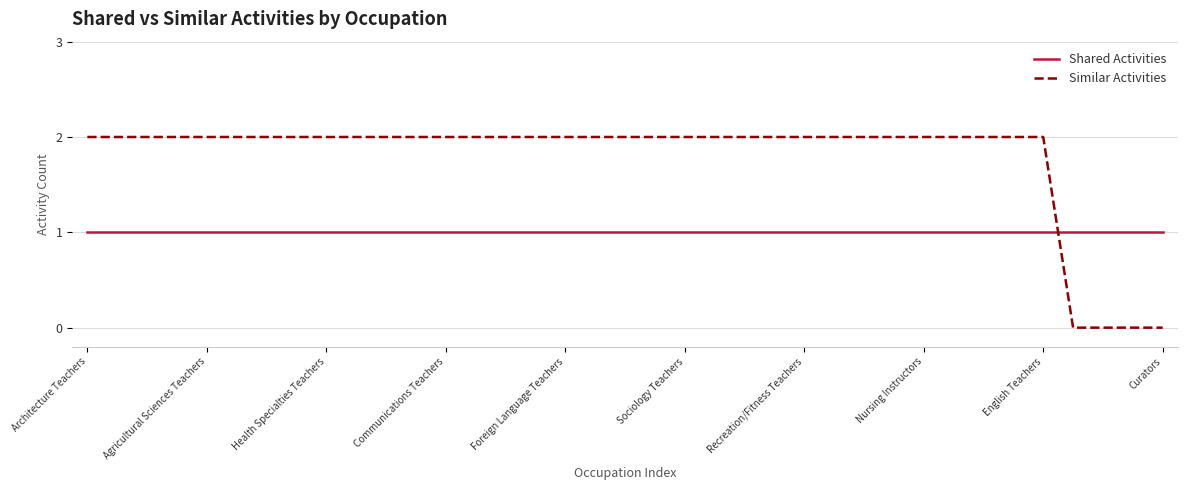

What is the highest value of the Shared Activities series?

1